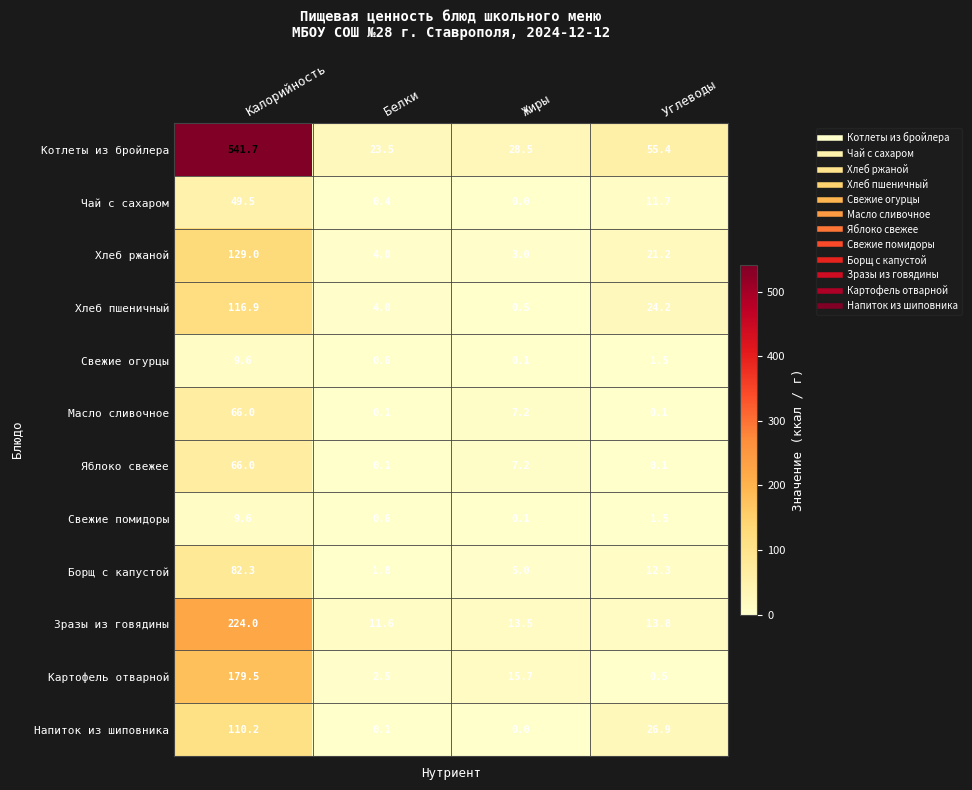

Which series changed the most between Белки and Углеводы?

Котлеты из бройлера